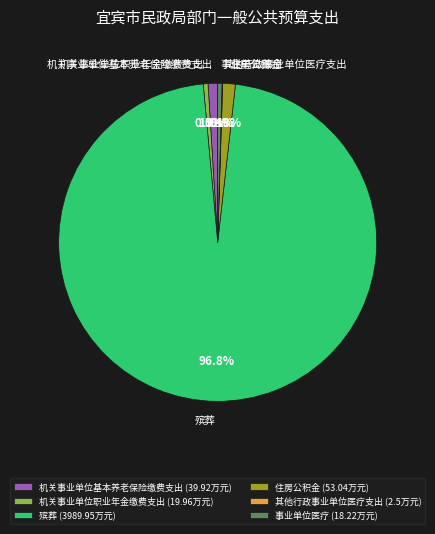

To the nearest percent, what portion does 住房公积金 represent?

1%